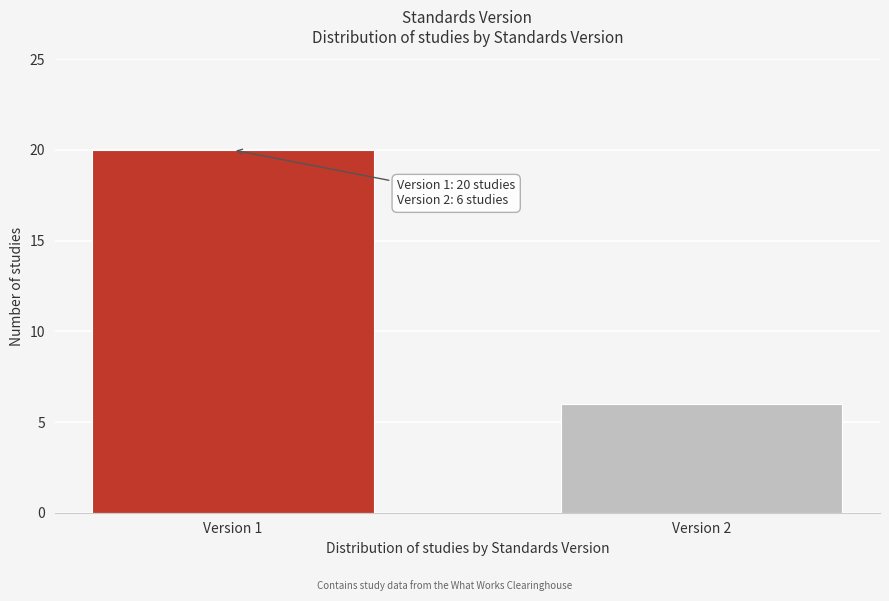

Reading left to right, list all the values displayed in this chart.

20	6